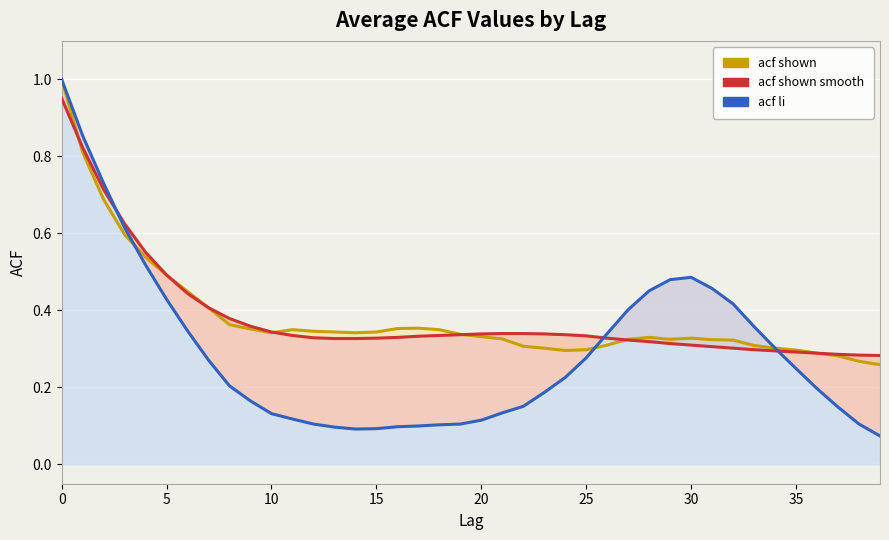

True or false: acf_shown and acf_shown_smooth cross at least once.

True